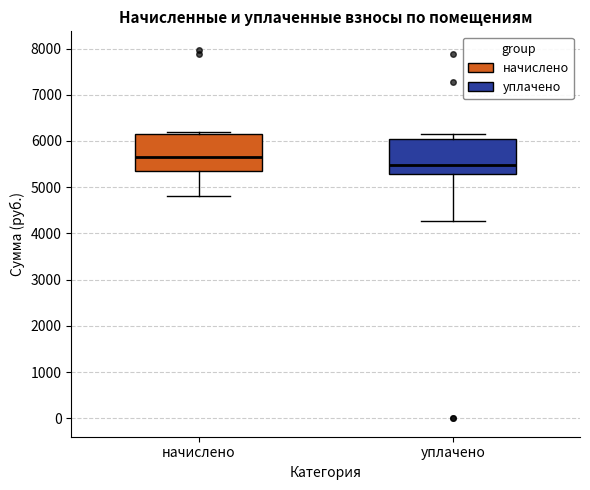

Reading left to right, transcribe this box plot: for each box, give where its median line is, the range the box spans, and where its two whiskers end, as read against the y-axis. The values are not printed on the chart, so give them approximately, as read against the axis.

начислено: median 5700, box 5300 to 6100, whiskers 4800 to 6200
уплачено: median 5500, box 5300 to 6100, whiskers 4300 to 6100 (just above the box's upper edge)